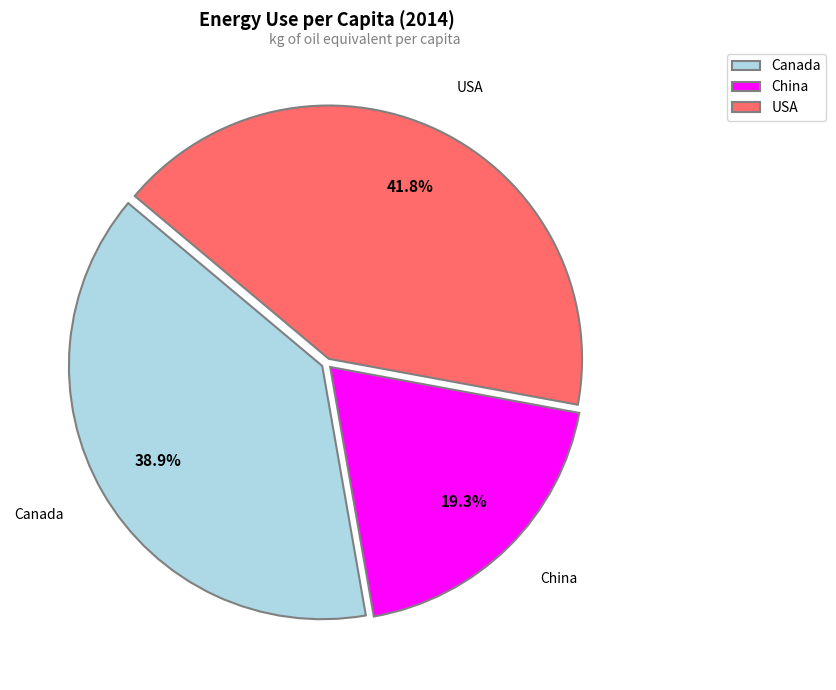

How many slices are in this pie chart?

3